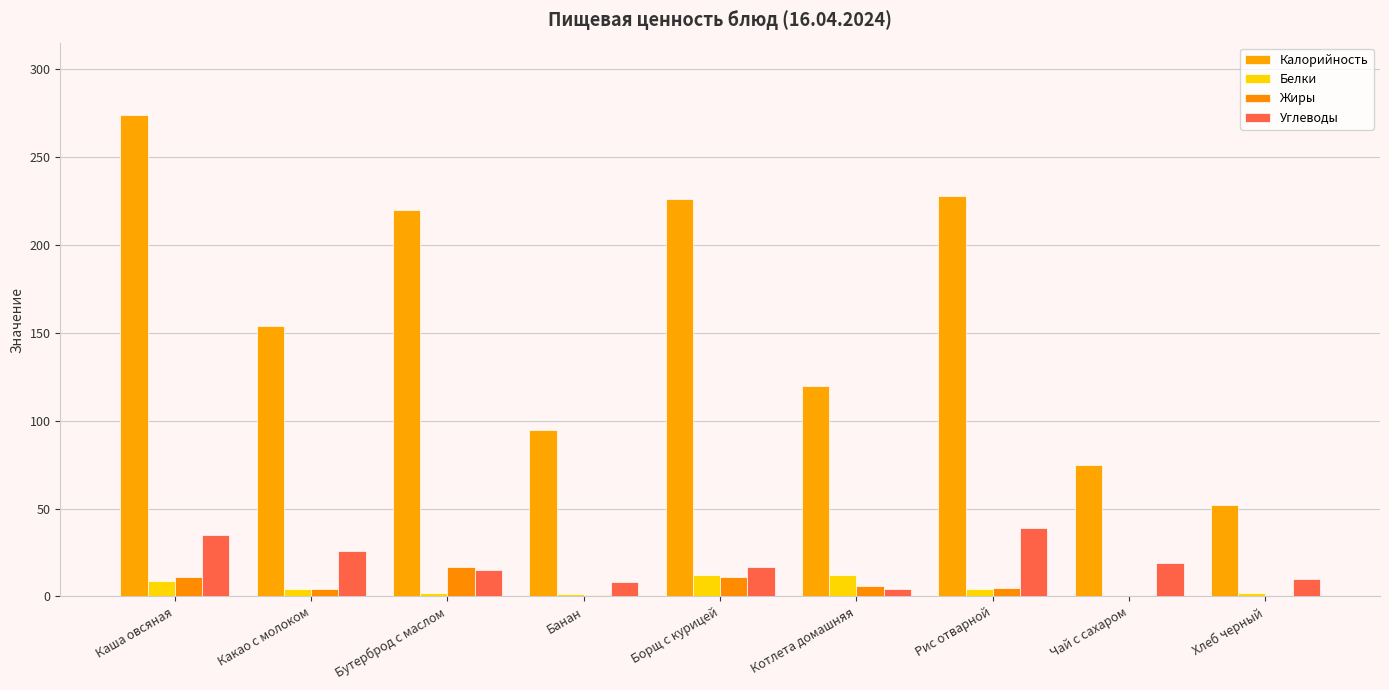

How many groups of bars are there?

9